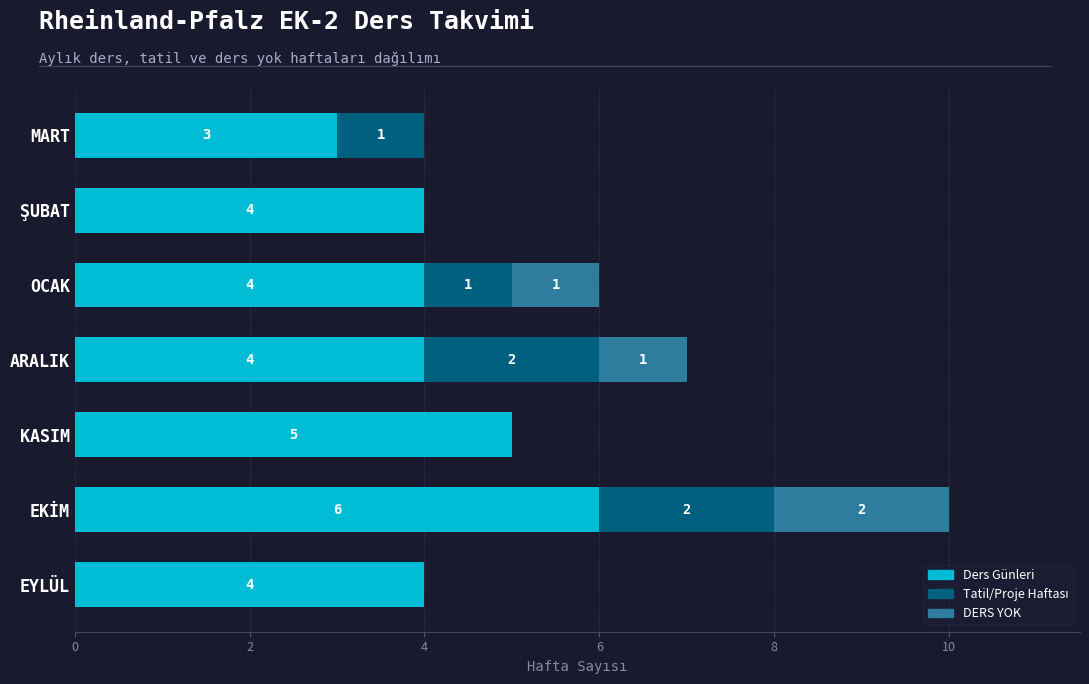

What is the sum of all Ders Günleri values?

30